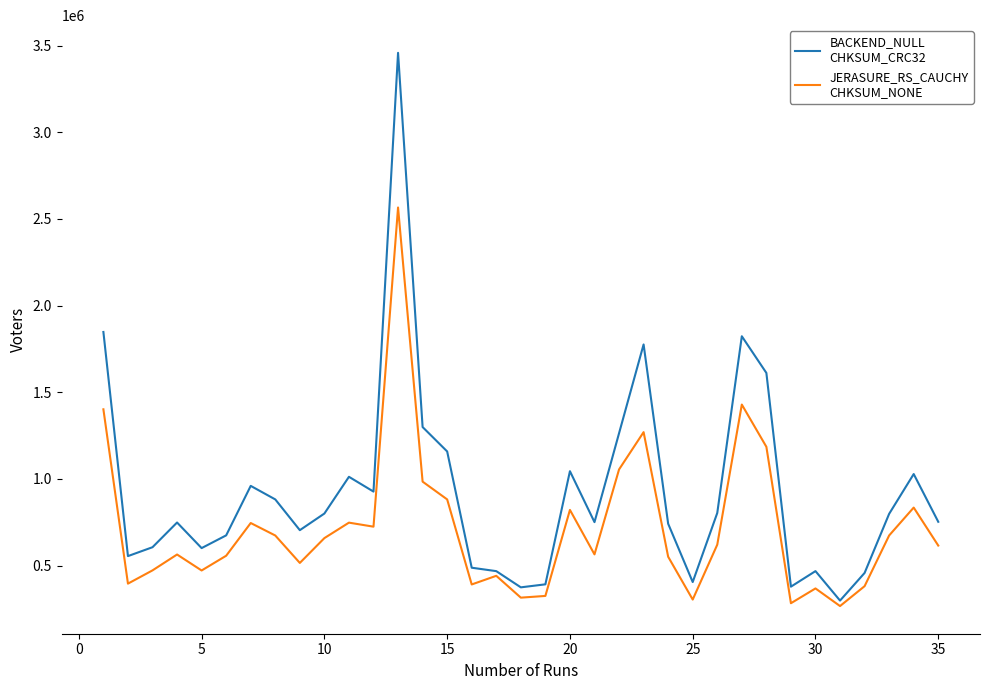

What is the greatest value displayed?

3458222